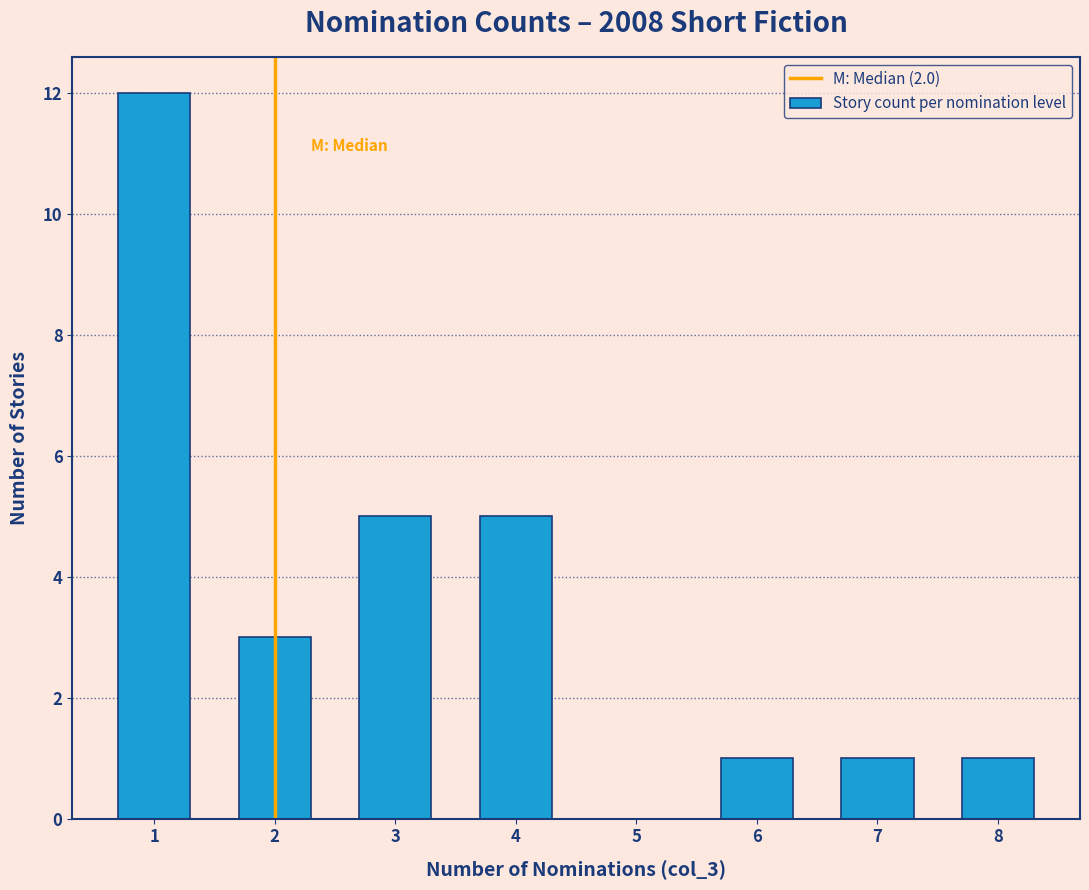

Over which range of the x-axis is the bar tallest?

0.5 to 1.5